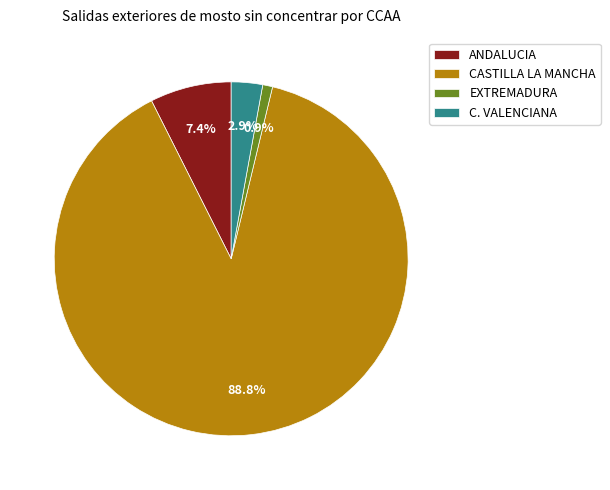

Which category has the biggest portion of the pie?

CASTILLA LA MANCHA